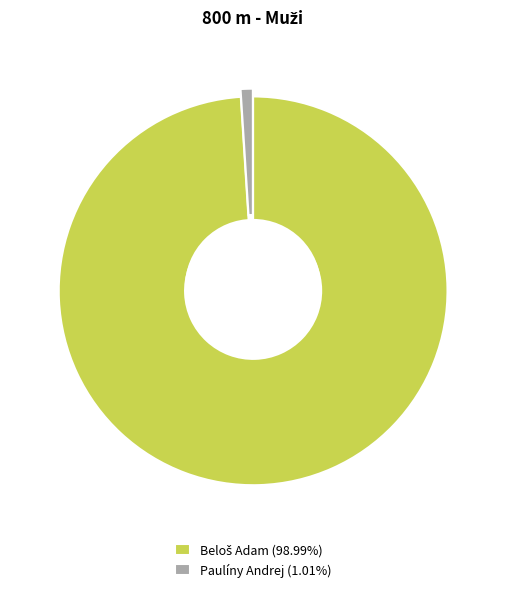

Is there any slice that represents more than half of the pie?

Yes